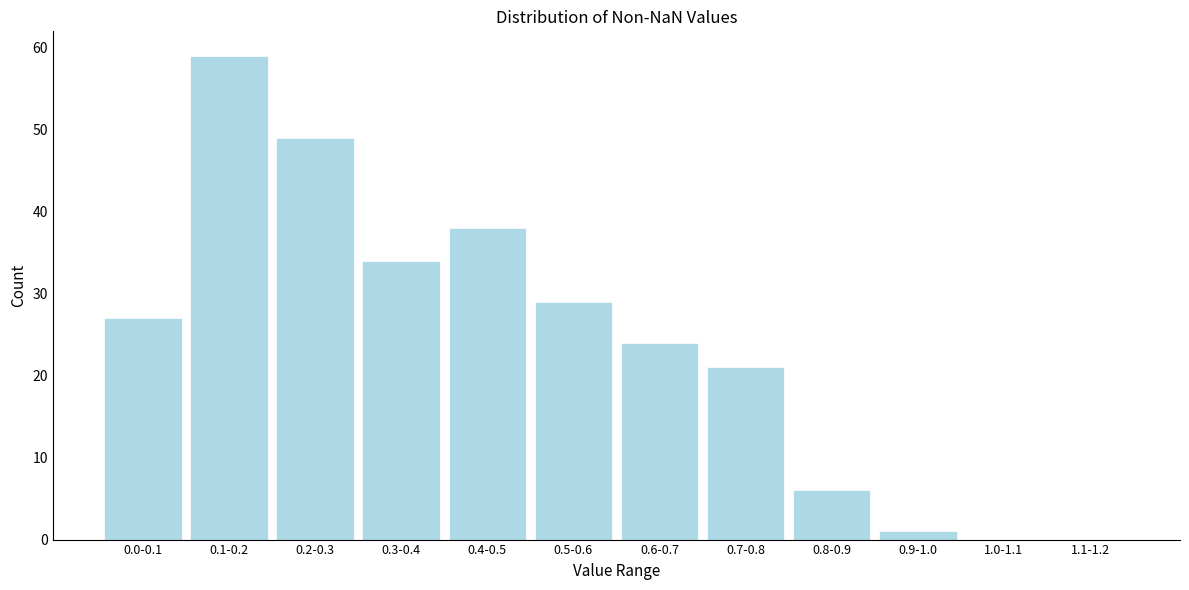

Reading right to left, extract all data points from this chart.

1.1-1.2=0	1.0-1.1=0	0.9-1.0=1	0.8-0.9=6	0.7-0.8=21	0.6-0.7=24	0.5-0.6=29	0.4-0.5=38	0.3-0.4=34	0.2-0.3=49	0.1-0.2=59	0.0-0.1=27